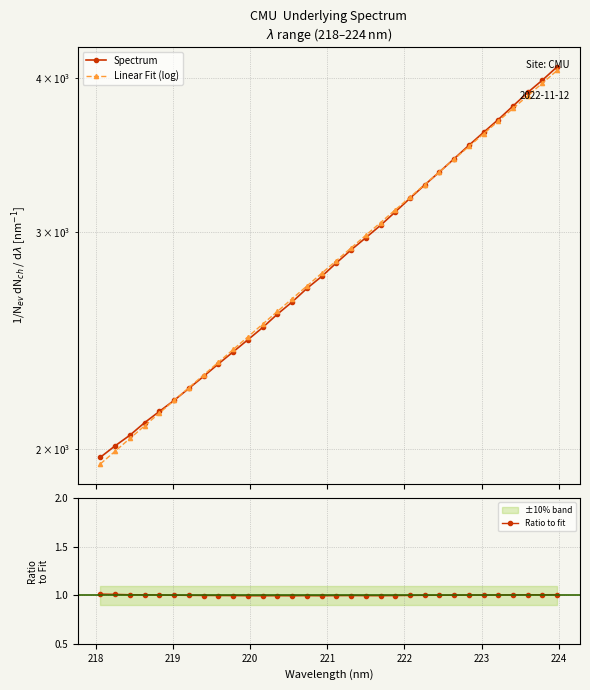

True or false: Spectrum and Ratio to fit intersect in this chart.

False